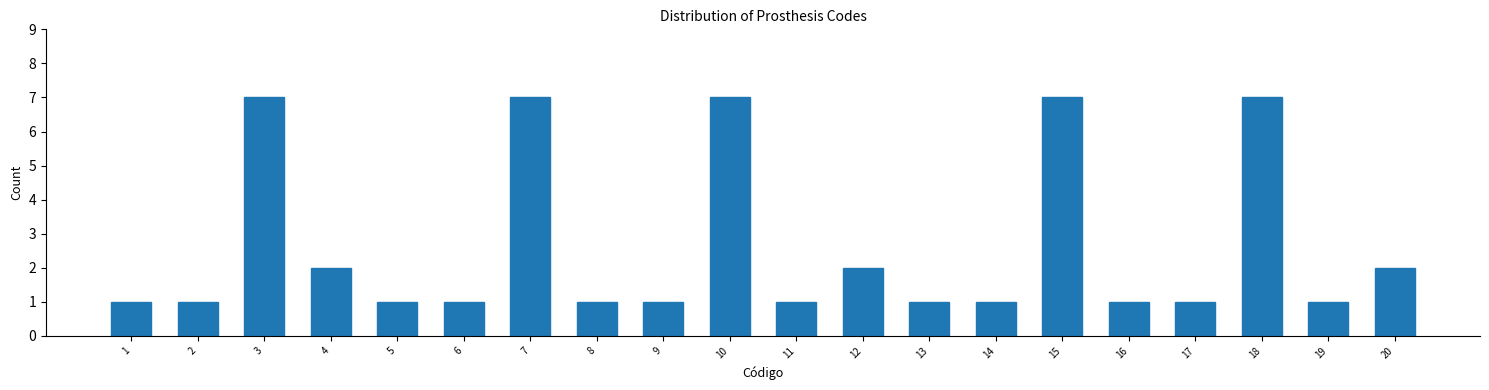

Reading right to left, what are all the values shown in this chart?

2	1	7	1	1	7	1	1	2	1	7	1	1	7	1	1	2	7	1	1